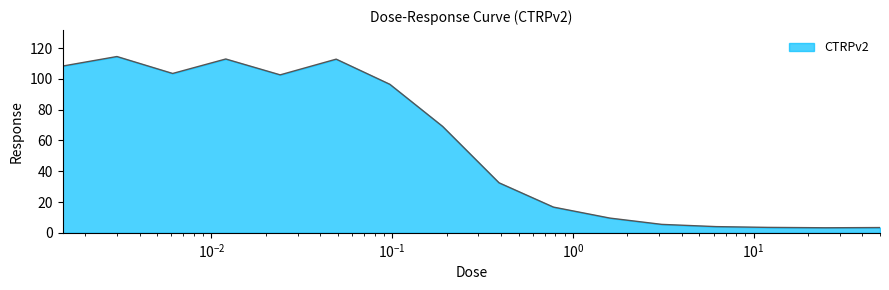

How many categories are shown in the chart?

16